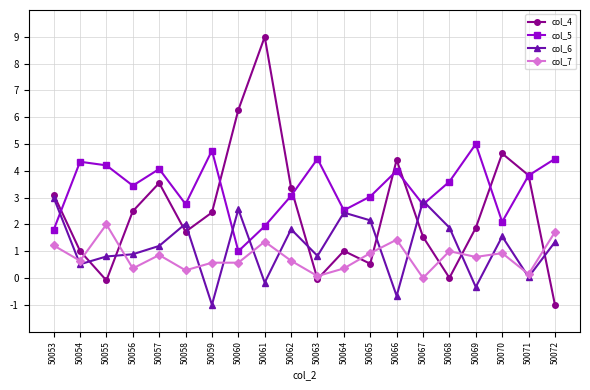

Is the value of col_4 at 50057 greater than the value of col_7 at 50060?

Yes